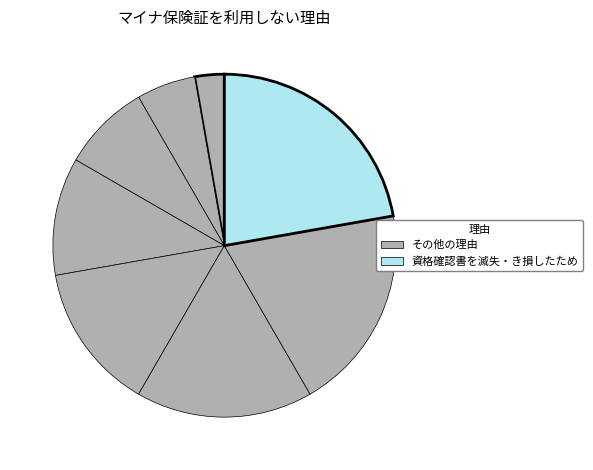

Which slice is the largest?

資格確認書を滅失・き損したため